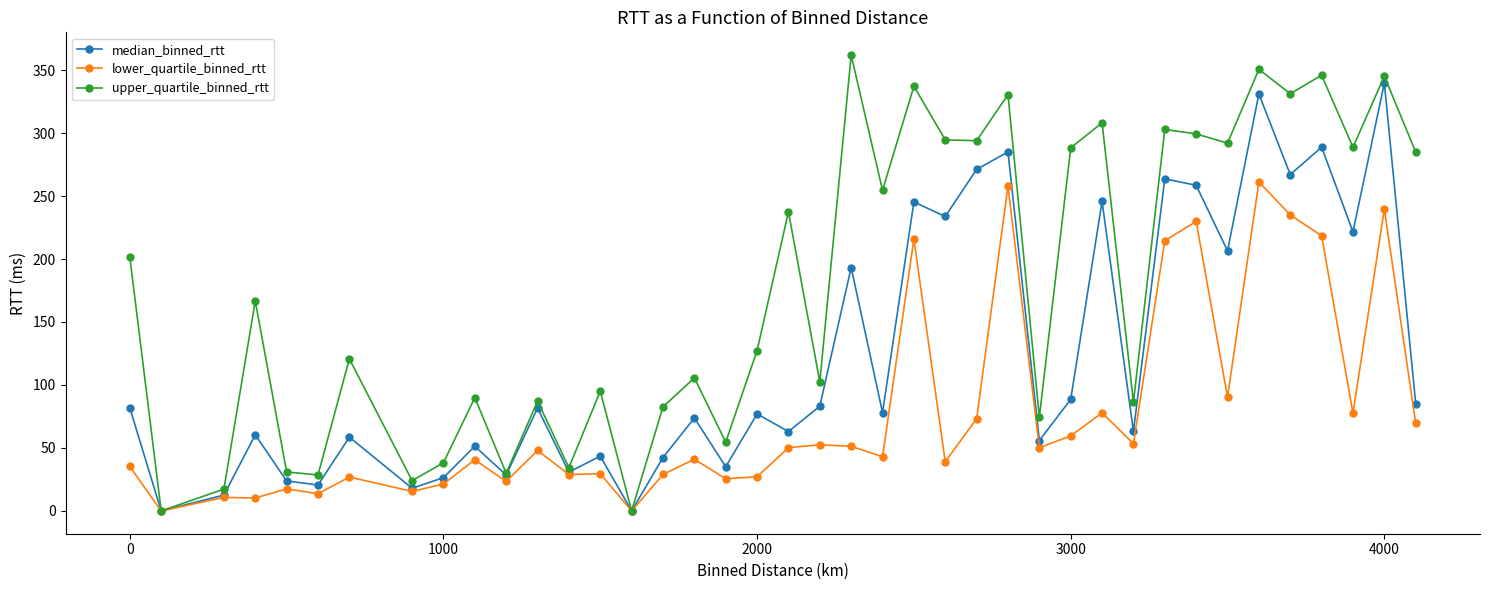

What is the value of the median_binned_rtt point at the 7th from the left?

58.6